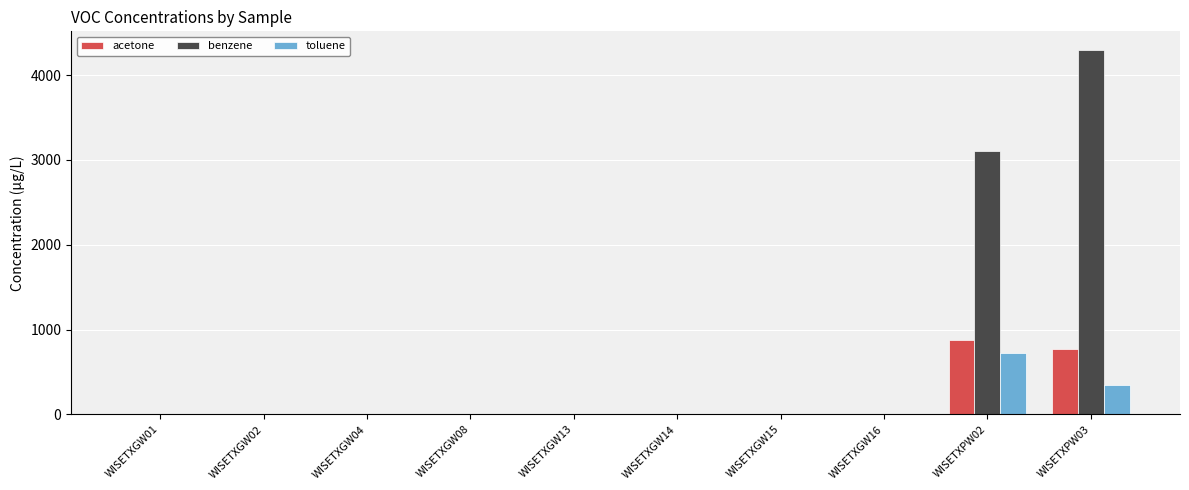

The benzene series shows 4300.0 at WISETXPW03. True or false?

True